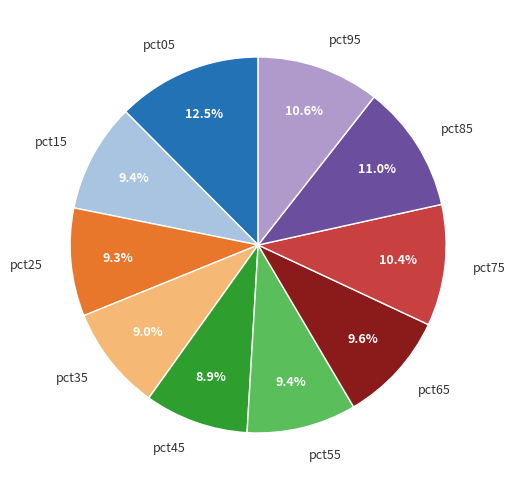

Does pct15 represent more than half of the total?

No